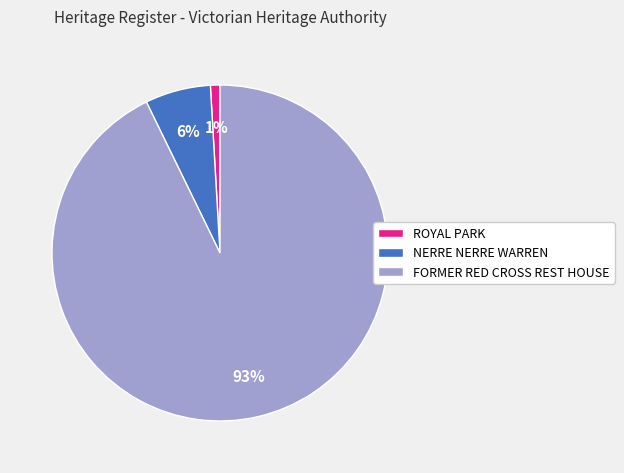

To the nearest percent, what is the difference between the ROYAL PARK and NERRE NERRE WARREN slice percentages?

5%